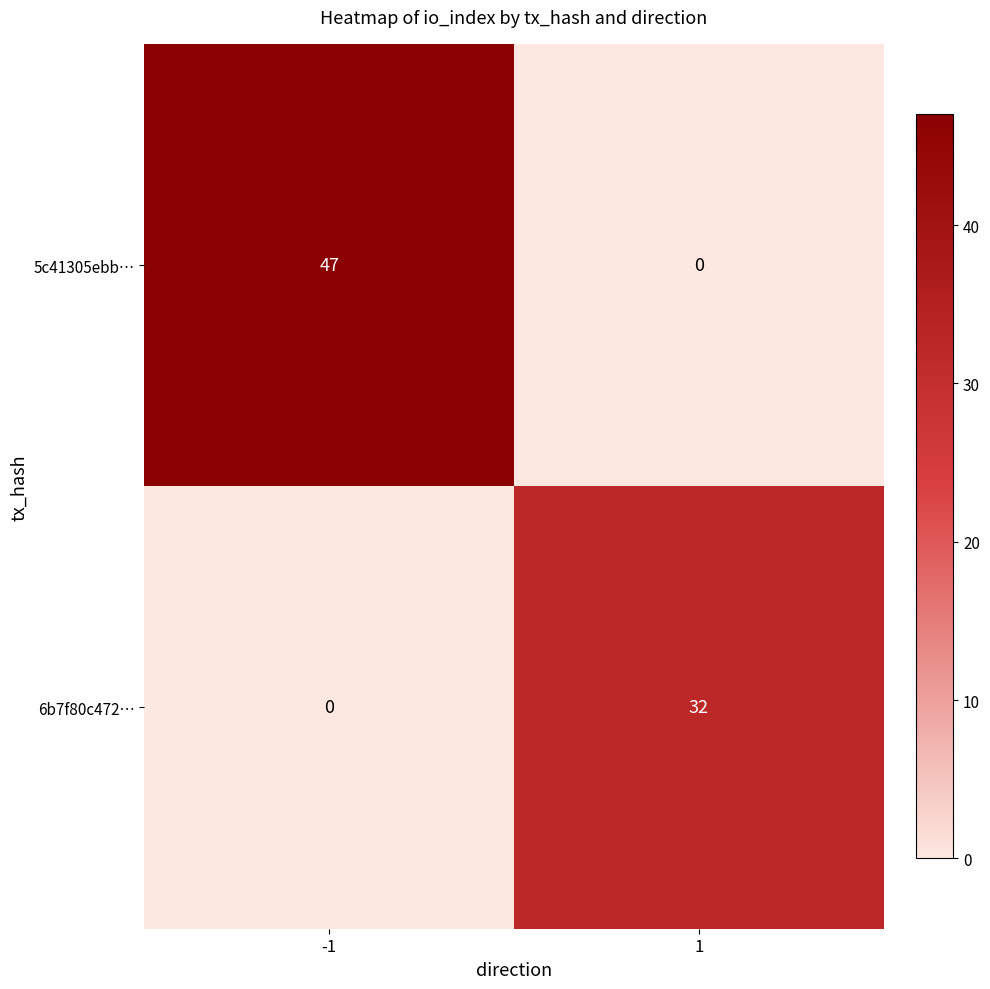

Rank the series by their maximum value, from highest to lowest.

5c41305ebb…, 6b7f80c472…